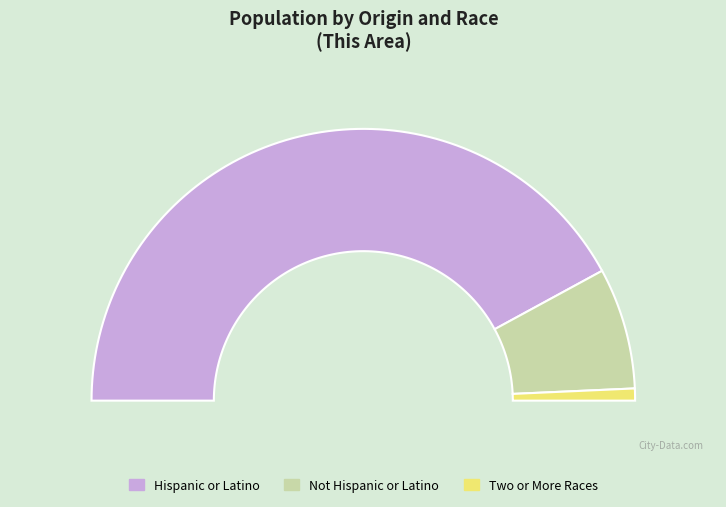

To the nearest percent, what portion does Hispanic or Latino represent?

84%